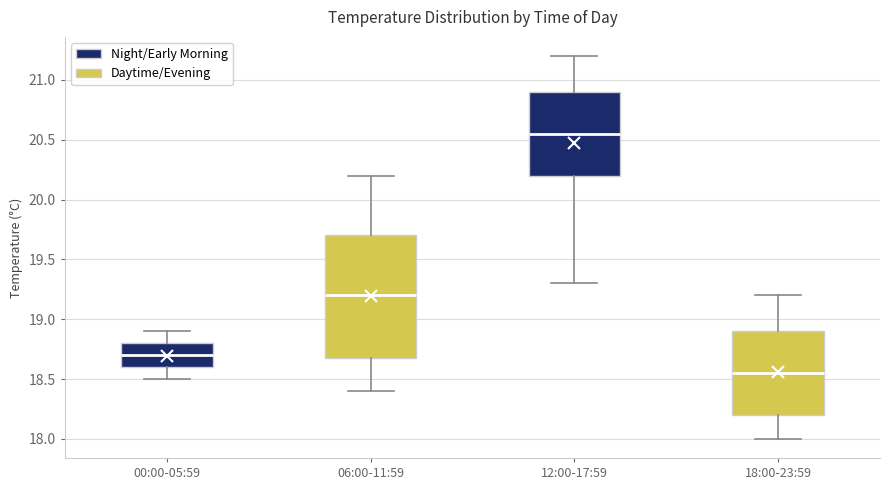

Reading left to right, read every box against the y-axis: the position of its median line, the range the box covers, and the ends of its whiskers. The values are not printed on the chart, so give them approximately, as read against the axis.

00:00-05:59: median 18.70, box 18.60 to 18.80, whiskers 18.50 to 18.90
06:00-11:59: median 19.20, box 18.70 to 19.70, whiskers 18.40 to 20.20
12:00-17:59: median 20.55, box 20.20 to 20.90, whiskers 19.30 to 21.20
18:00-23:59: median 18.55, box 18.20 to 18.90, whiskers 18.00 to 19.20